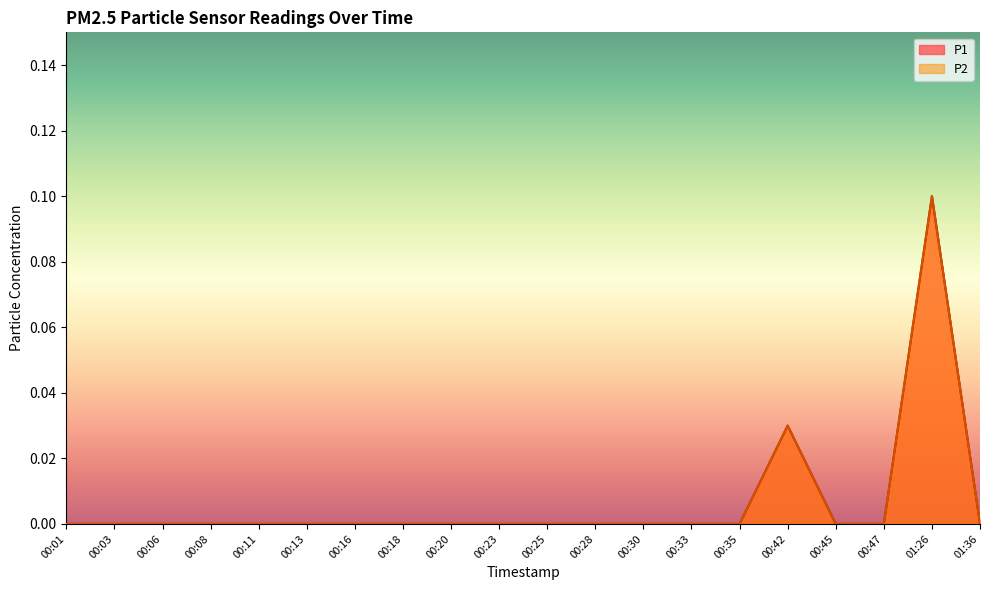

Count the P2 values in the range 0 to 1.

20